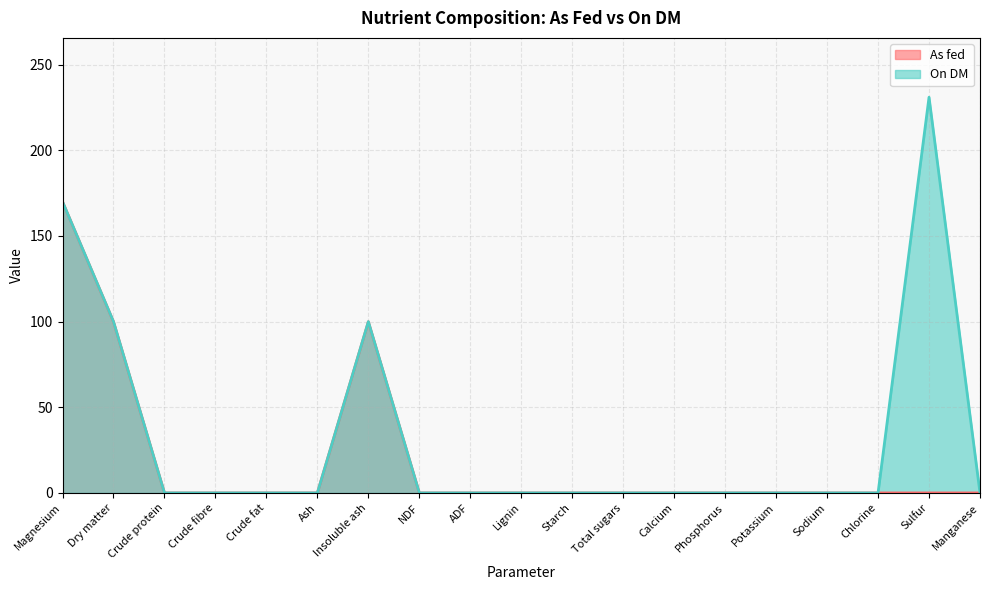

Which has a higher value, Manganese or Chlorine?

Manganese